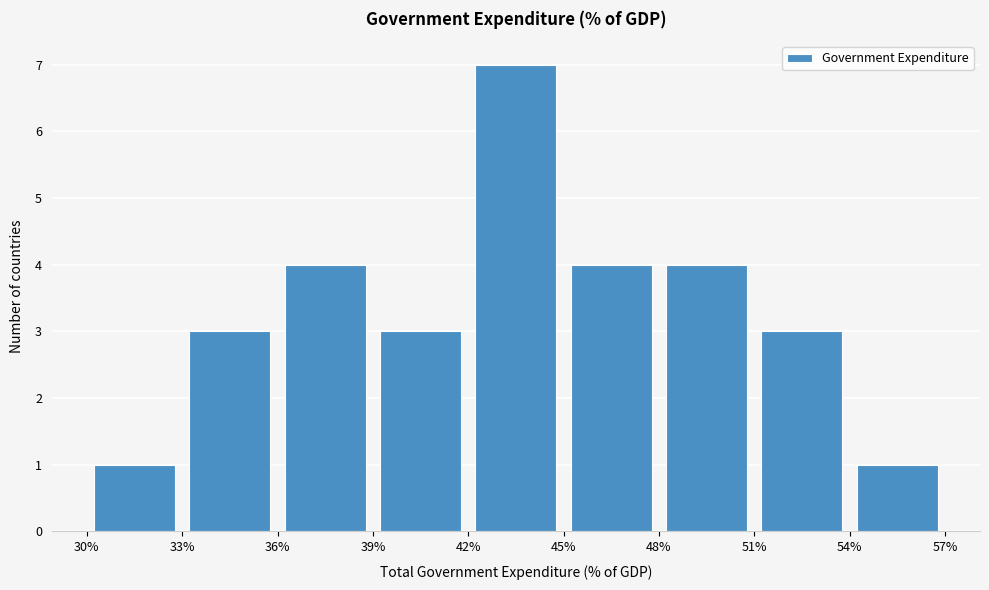

Which range on the x-axis has the tallest bar?

42% to 45%